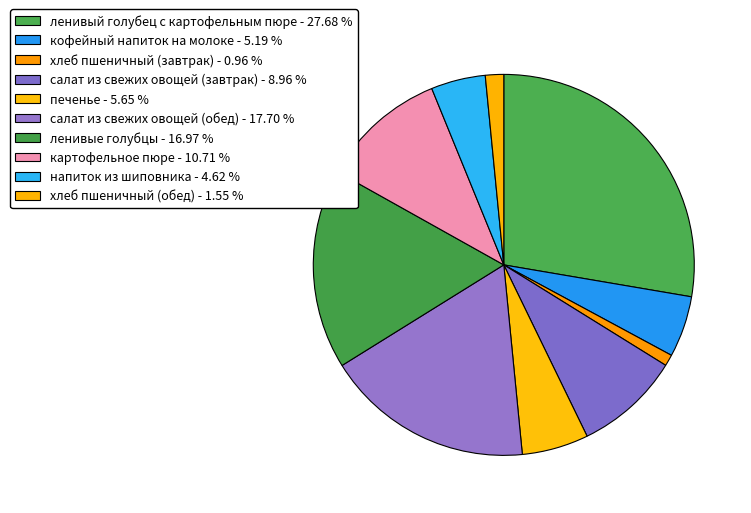

What is the ratio of the value at ленивый голубец с картофельным пюре to the value at салат из свежих овощей (завтрак)?

3.1